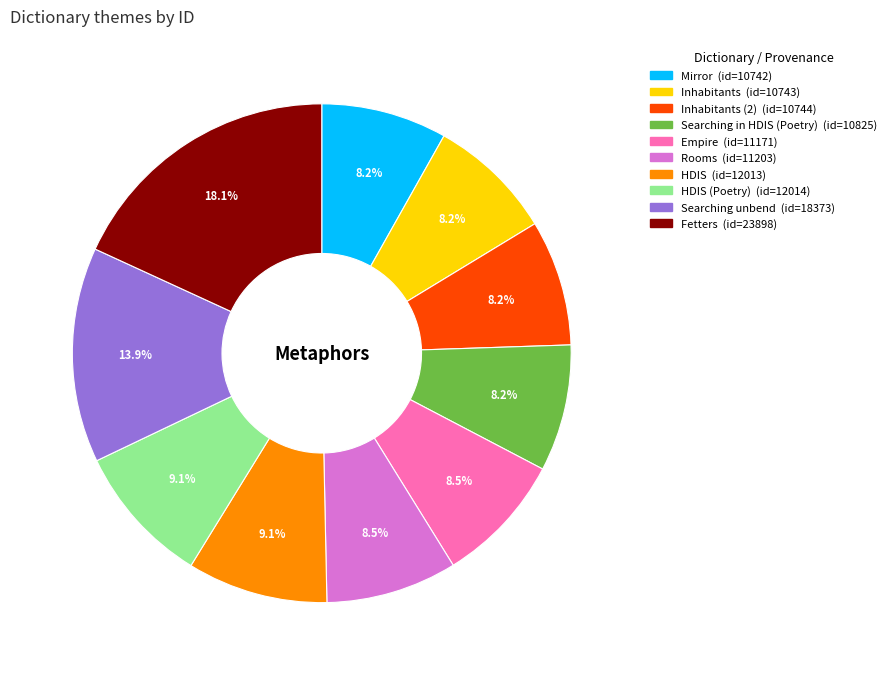

Is there a majority slice in this chart?

No